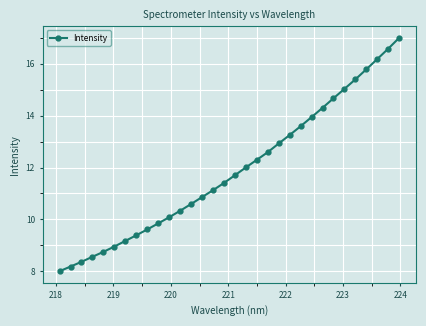

True or false: the data has more than 2 interior local peaks.

False